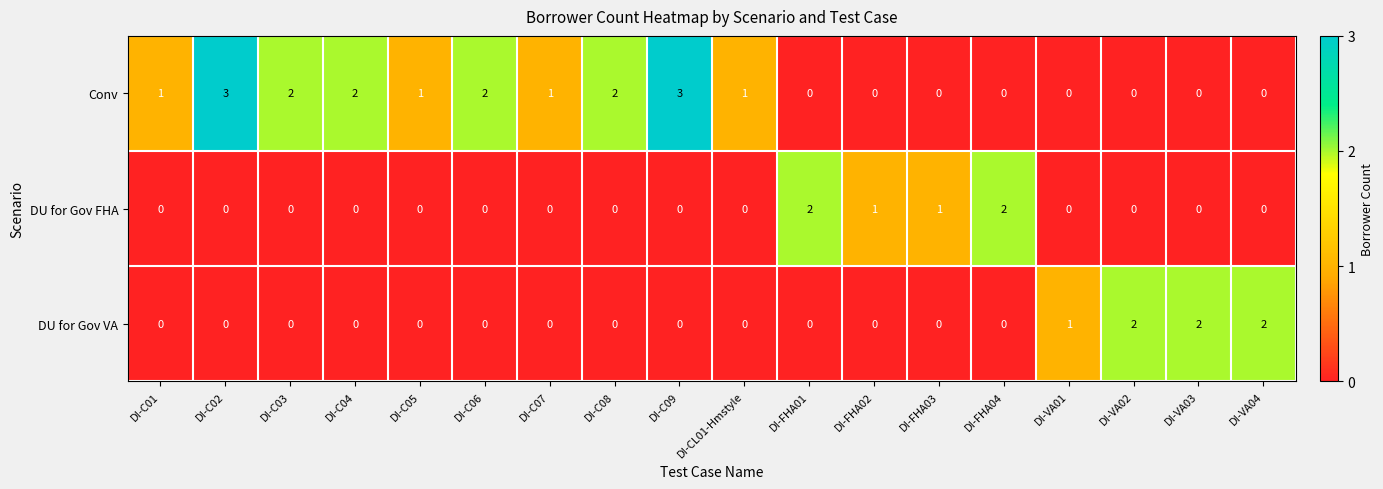

Is the value of Conv at DI-VA02 greater than the value of DU for Gov VA at DI-VA01?

No